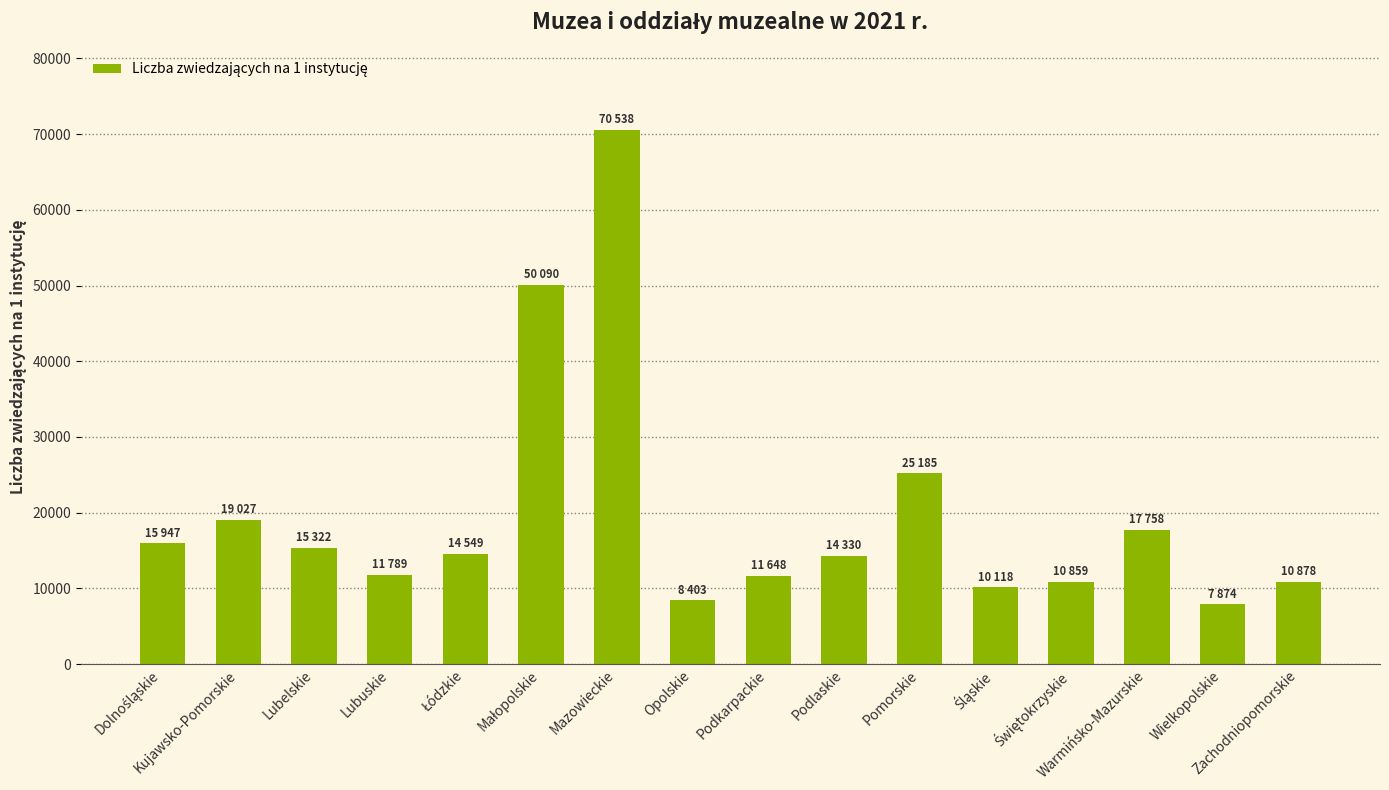

What is the difference between the maximum and second lowest values?

62134.8